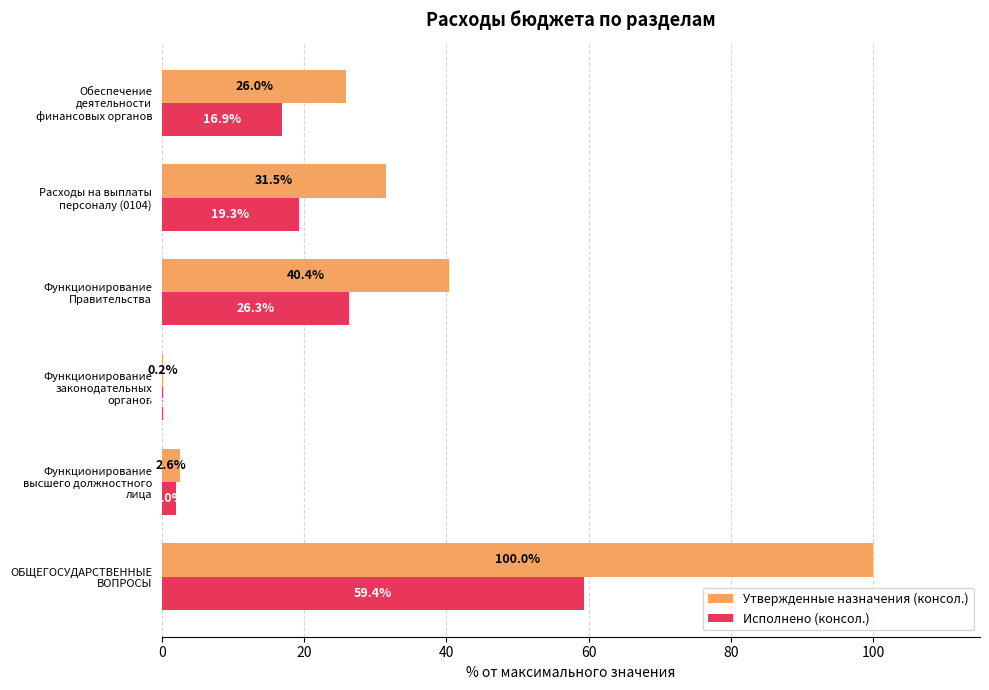

What is the sum of all Утвержденные назначения (консол.) values?

200.6